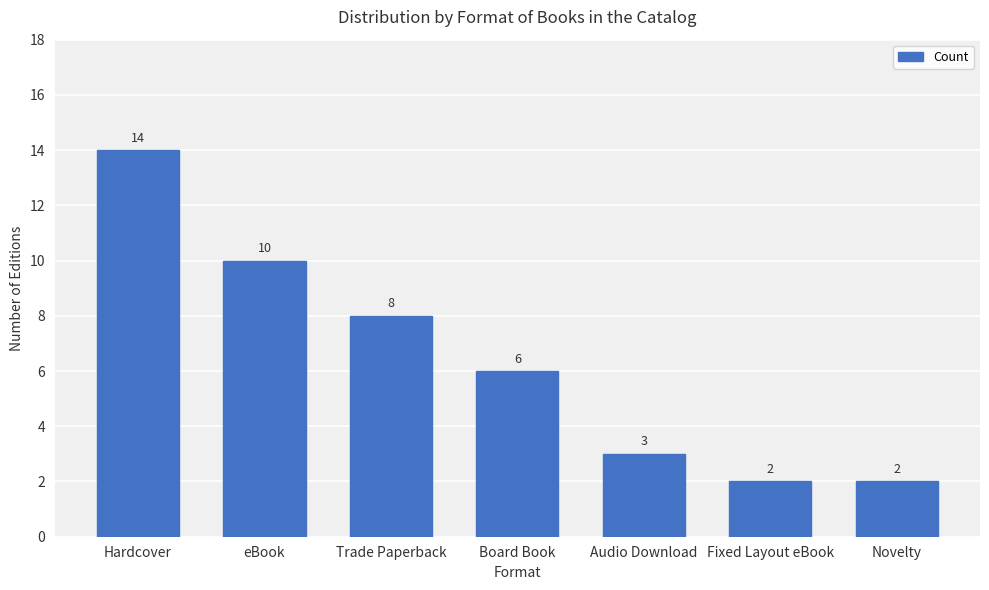

What is the maximum value shown in the chart?

14